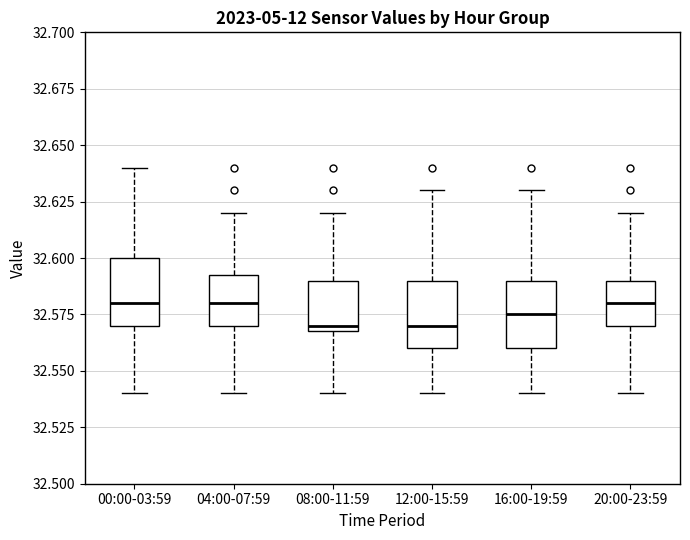

Reading left to right, transcribe this box plot: for each box, give where its median line is, the range the box spans, and where its two whiskers end, as read against the y-axis. The values are not printed on the chart, so give them approximately, as read against the axis.

00:00-03:59: median 32.580, box 32.570 to 32.600, whiskers 32.540 to 32.640
04:00-07:59: median 32.580, box 32.570 to 32.595, whiskers 32.540 to 32.620
08:00-11:59: median 32.570 (just above the box's lower edge), box 32.570 to 32.590, whiskers 32.540 to 32.620
12:00-15:59: median 32.570, box 32.560 to 32.590, whiskers 32.540 to 32.630
16:00-19:59: median 32.575, box 32.560 to 32.590, whiskers 32.540 to 32.630
20:00-23:59: median 32.580, box 32.570 to 32.590, whiskers 32.540 to 32.620